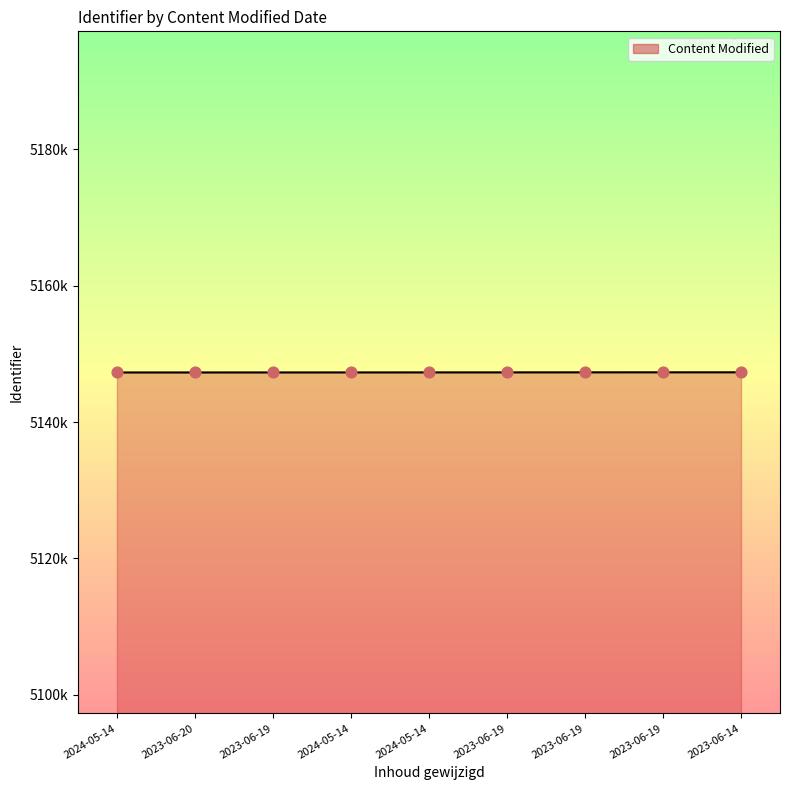

Approximately how many times larger is the value at 2023-06-20 compared to 2024-05-14?

1.0